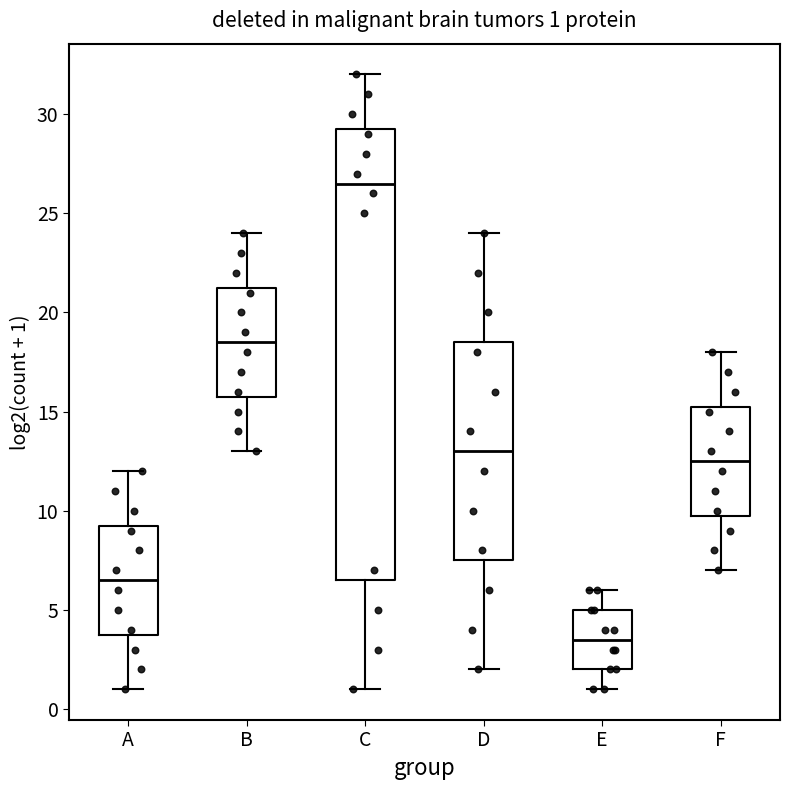

Which box's median line is the lowest?

E